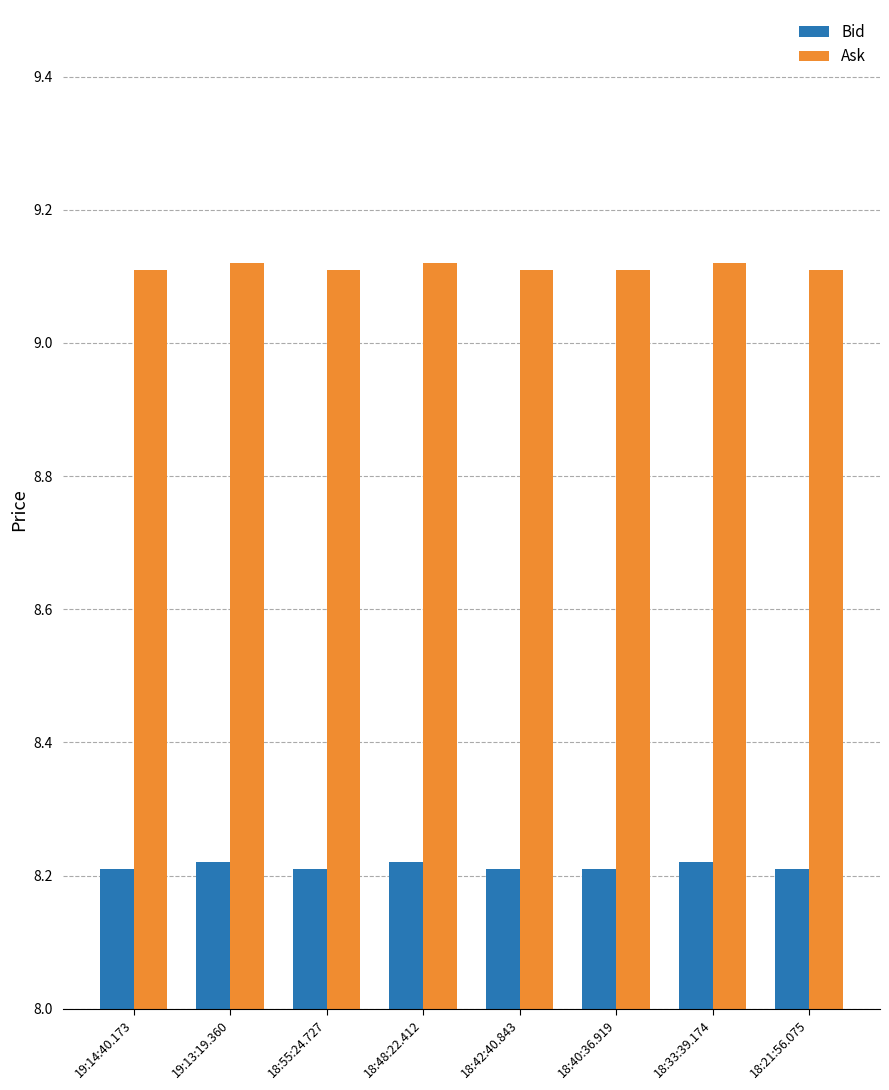

Count the Ask values in the range 9 to 10.

8